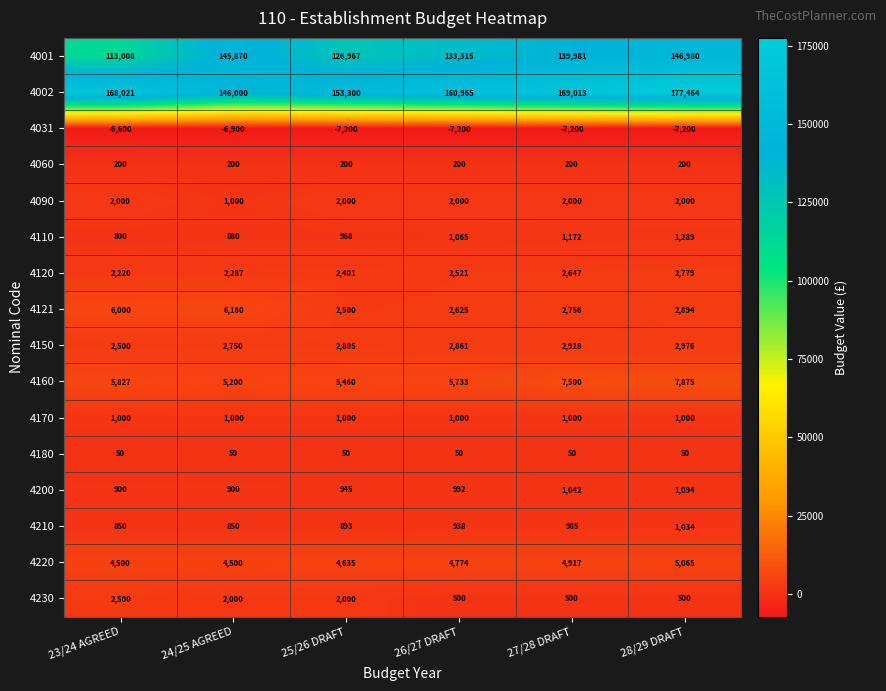

Rank the series at 27/28 DRAFT from lowest to highest value.

4031, 4180, 4060, 4230, 4210, 4170, 4200, 4110, 4090, 4120, 4121, 4150, 4220, 4160, 4001, 4002